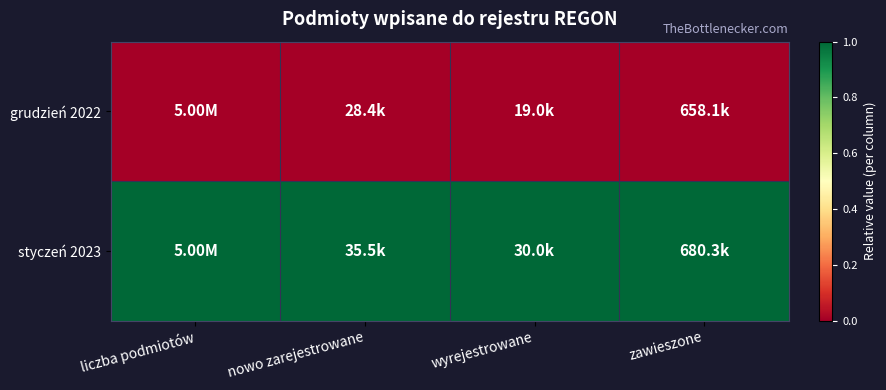

What is the spread (max minus min) of values at liczba podmiotów?

1